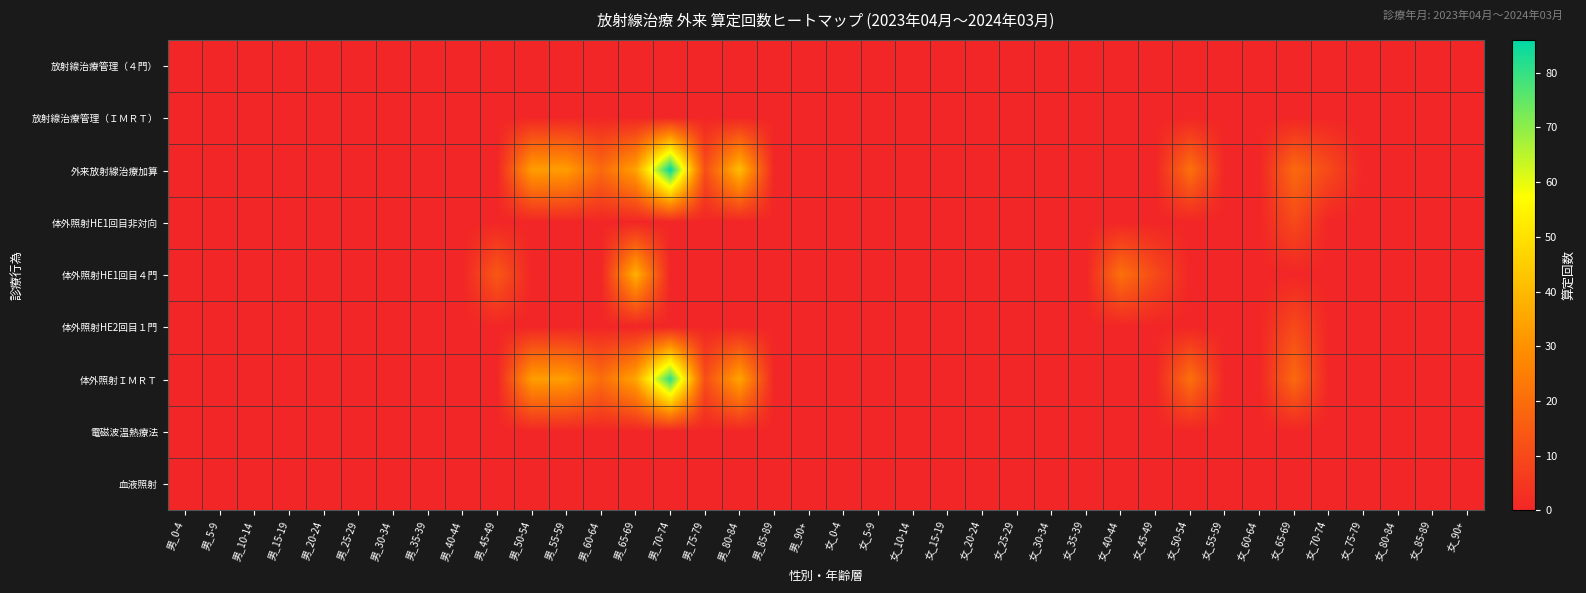

Count the number of categories in the chart.

38